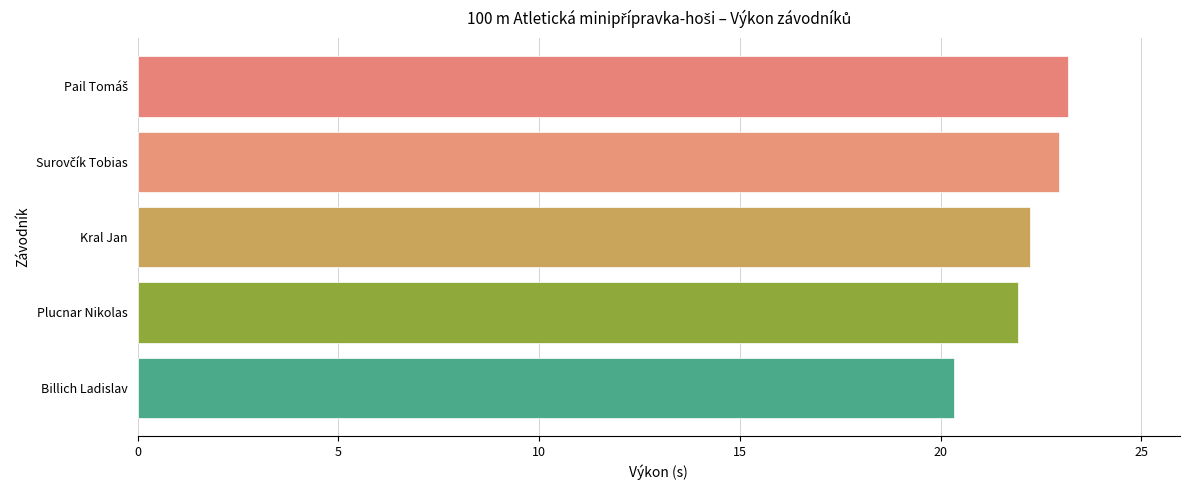

Is it true that the value at Billich Ladislav is 20.3?

True